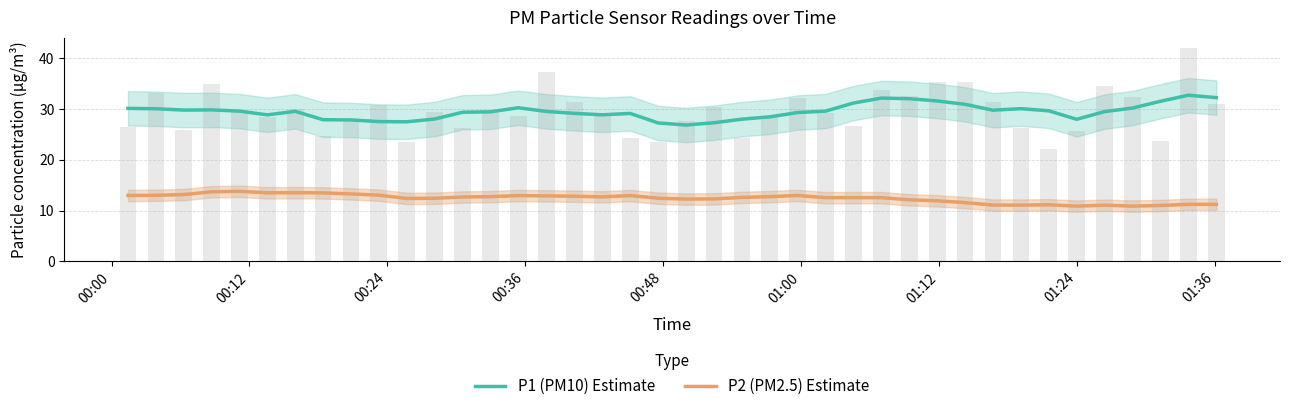

What is the smallest value displayed?

10.9